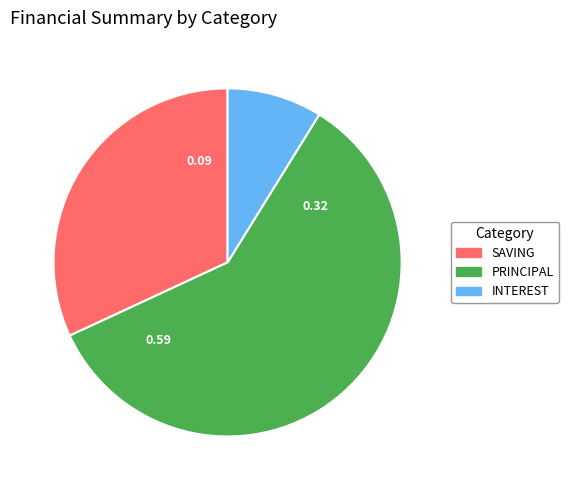

Approximately how many times larger is the value at SAVING compared to PRINCIPAL?

0.5